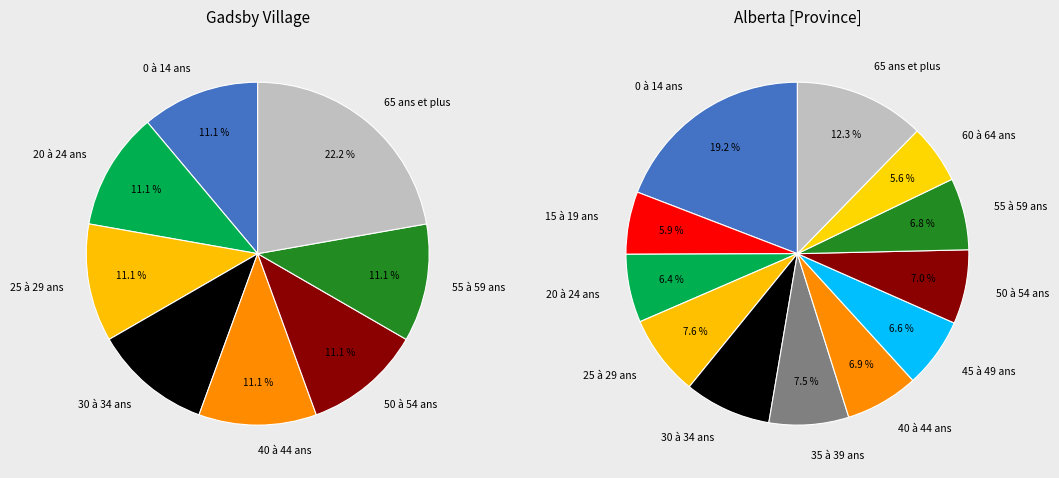

Is it true that 30 à 34 ans is 1% of the pie?

False